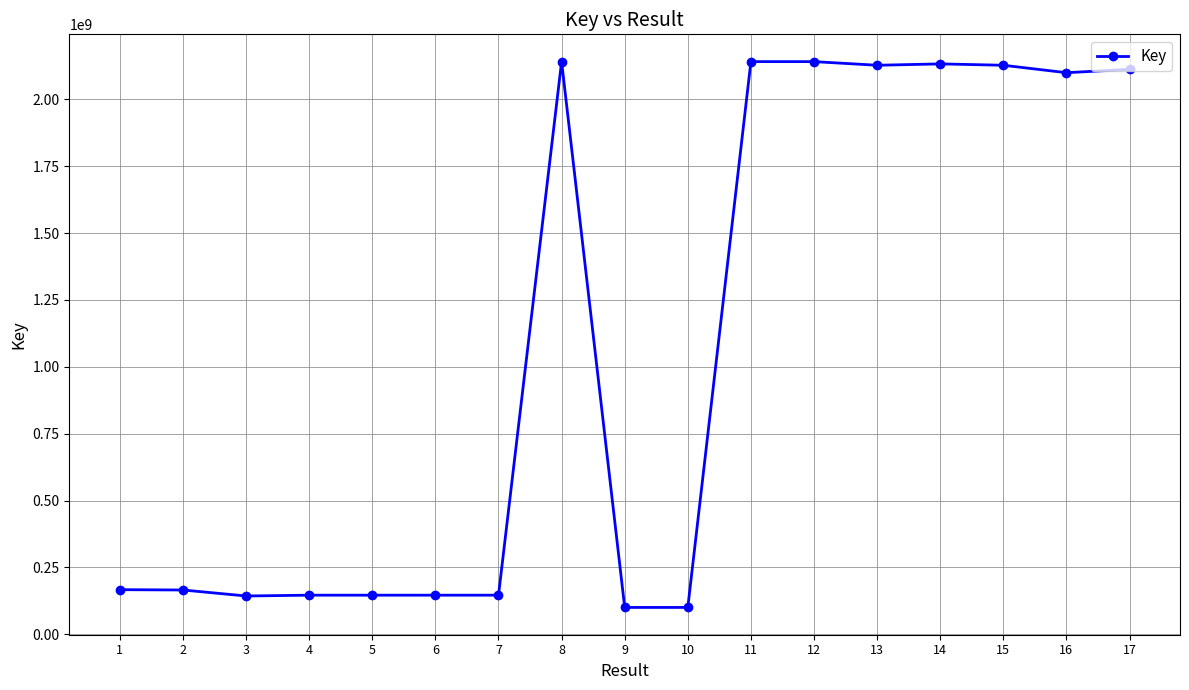

What is the maximum value shown in the chart?

2140913270